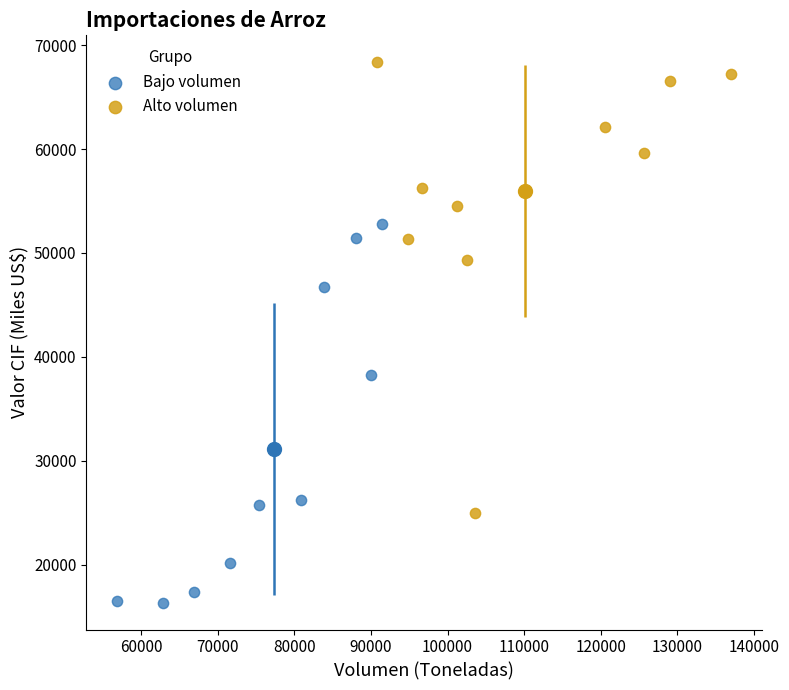

Which series has the largest Y range (max minus min)?

Alto volumen